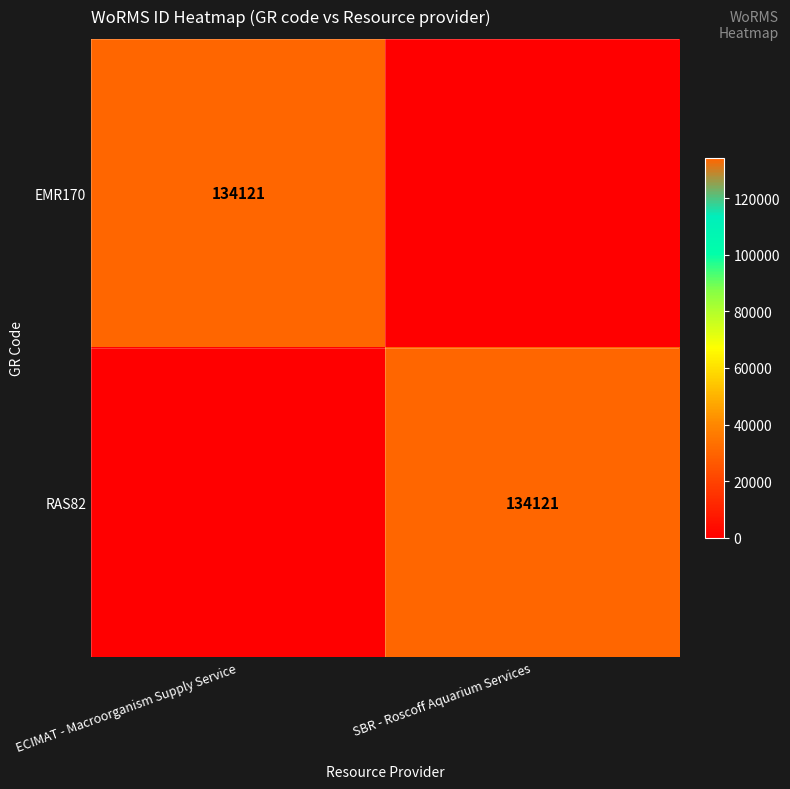

Is it true that EMR170 equals 34950 at ECIMAT - Macroorganism Supply Service?

False